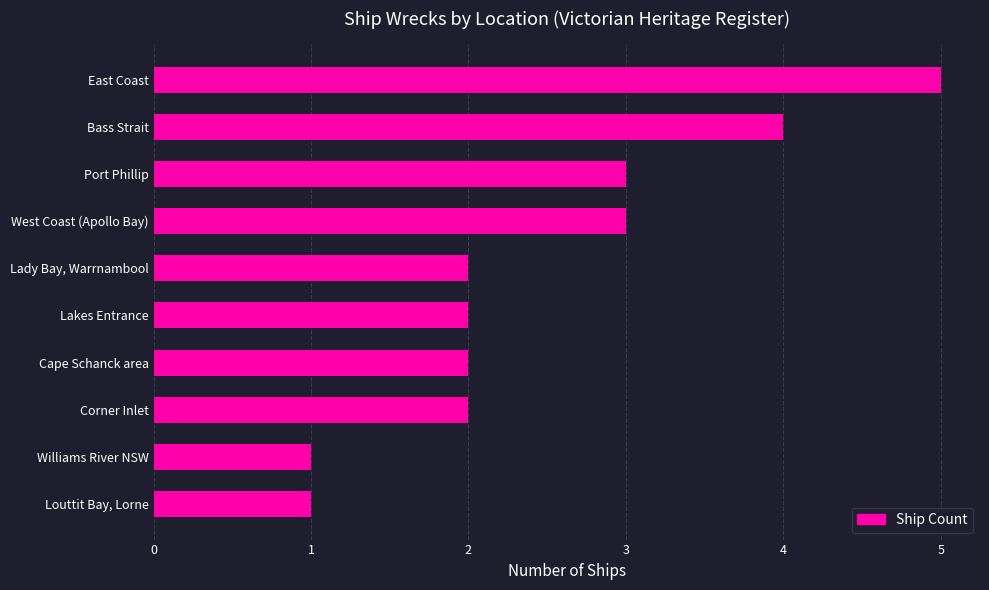

What value does the data have at East Coast?

5